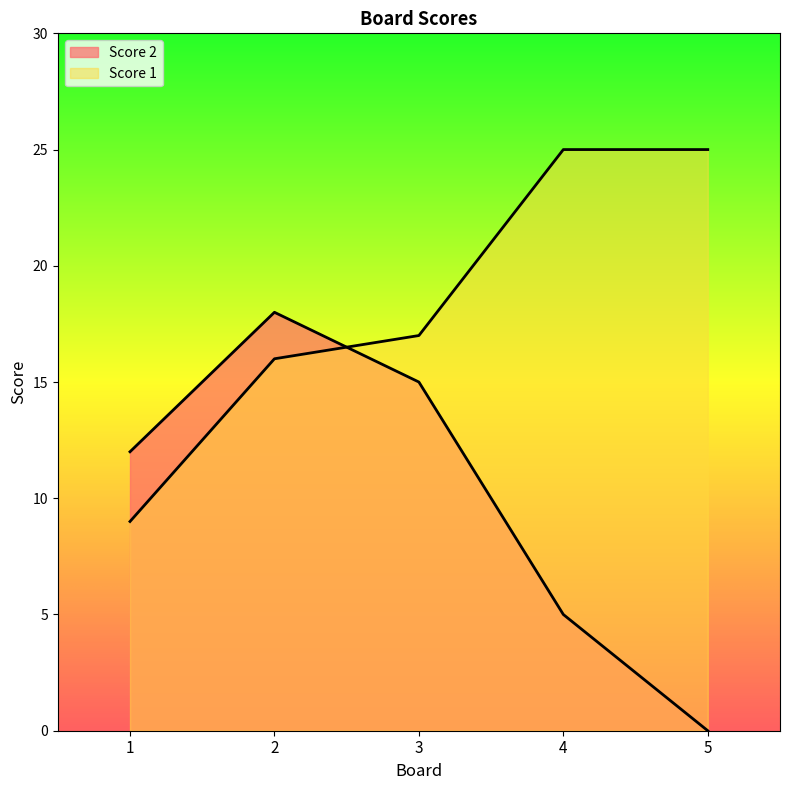

What is the value of the Score 2 point at the 3rd from the left?

15